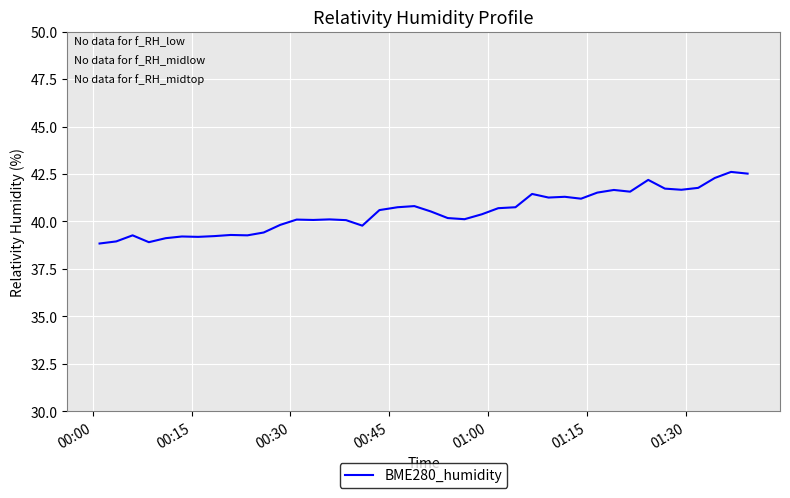

Count the number of data series in this chart.

1